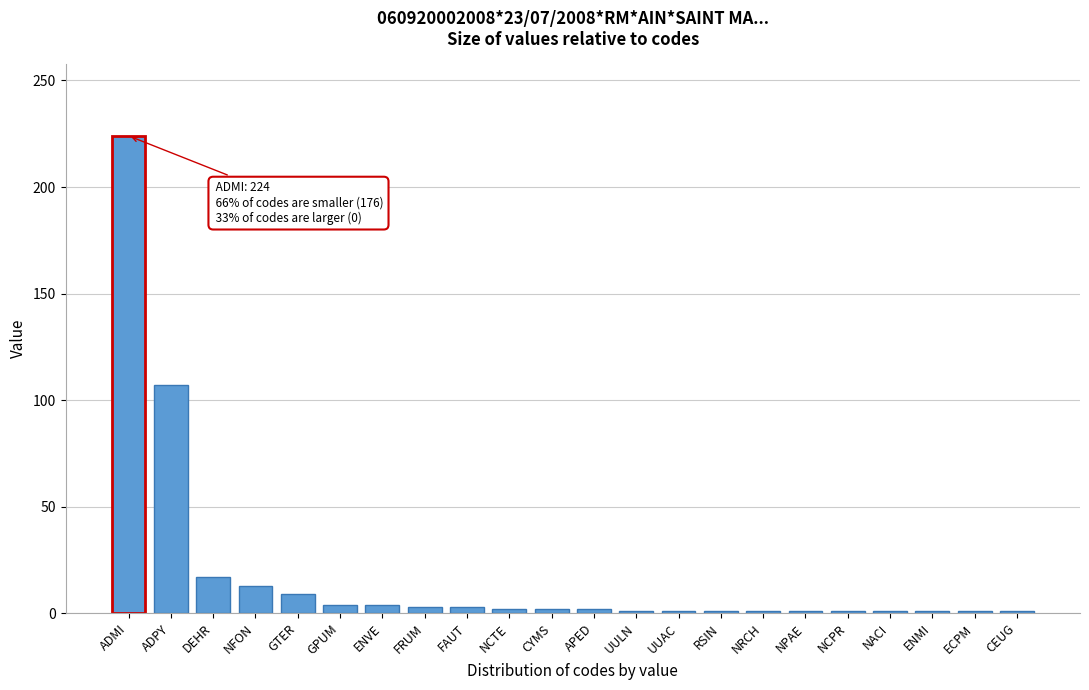

True or false: the data shows 28 at ADPY.

False